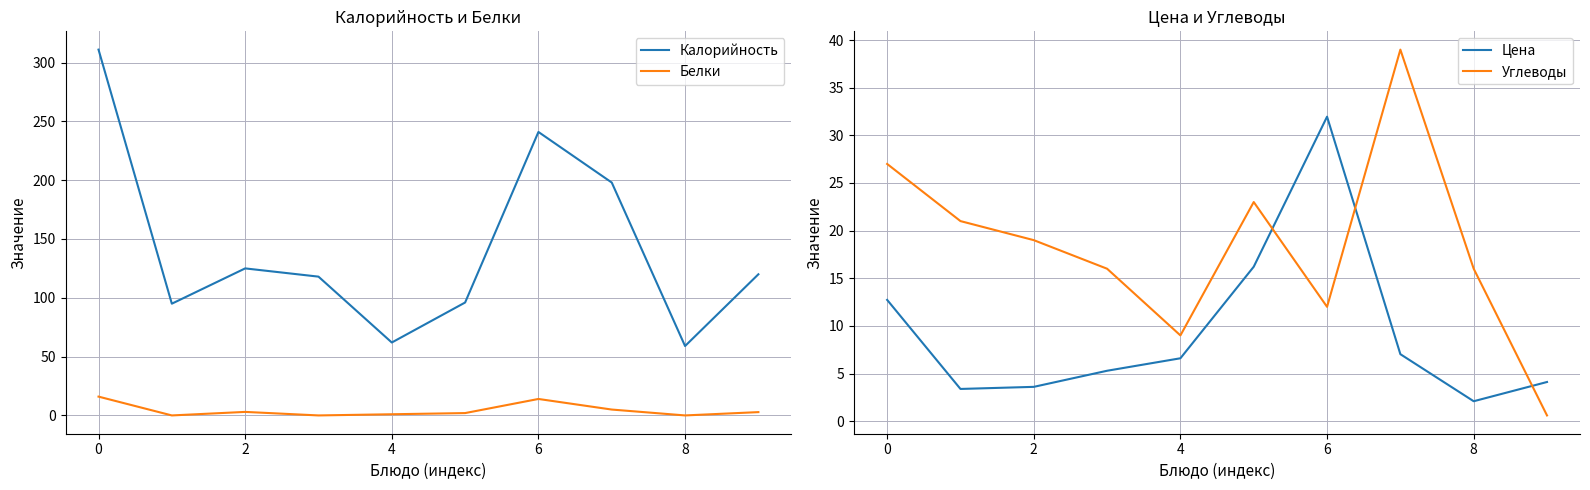

Which series has the largest total across all categories?

Калорийность